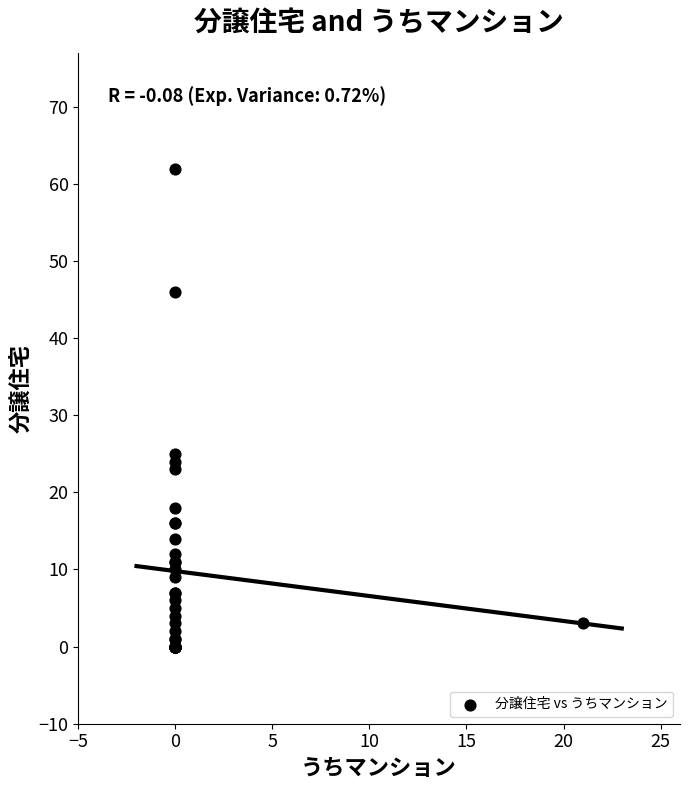

What Y value in the scatter plot is closest to 31?

25